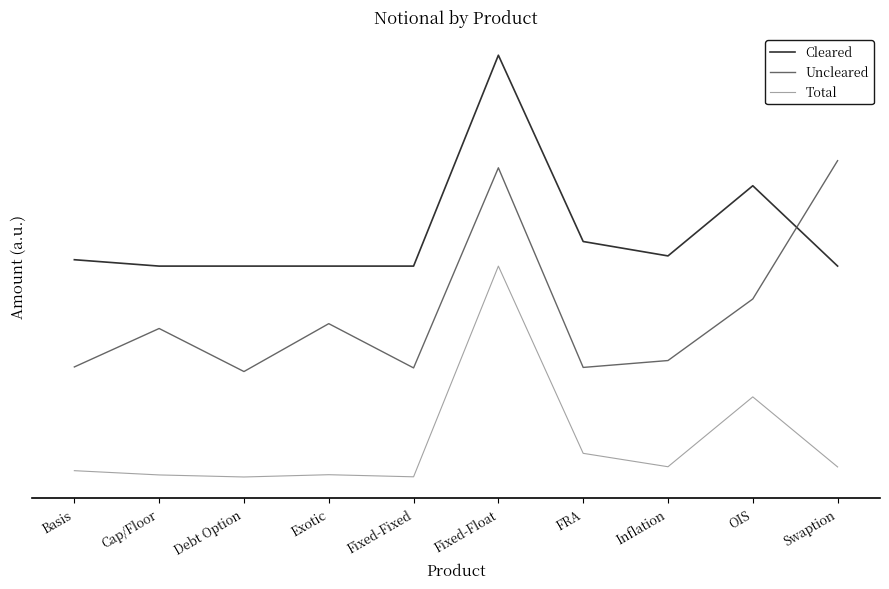

What is the value of the Cleared point at the 3rd from the left?

1.0